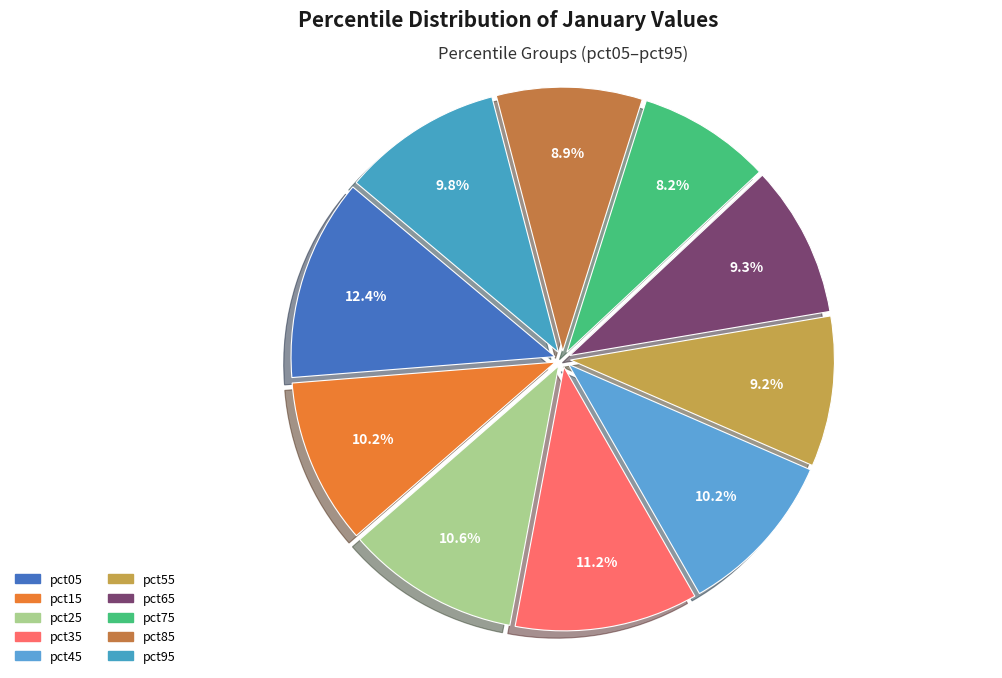

What is the total percentage of pct55 and pct35?

20.4%